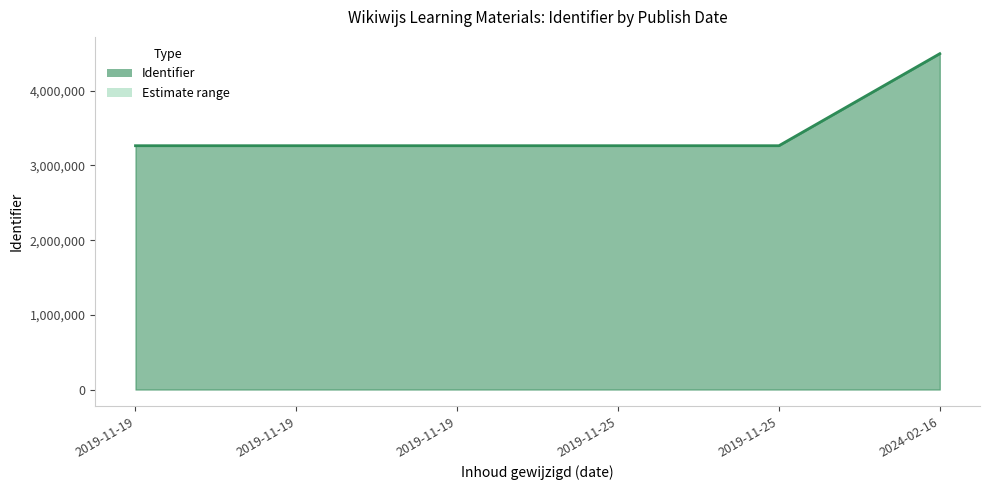

How many values in the upper series exceed 3264750?

2